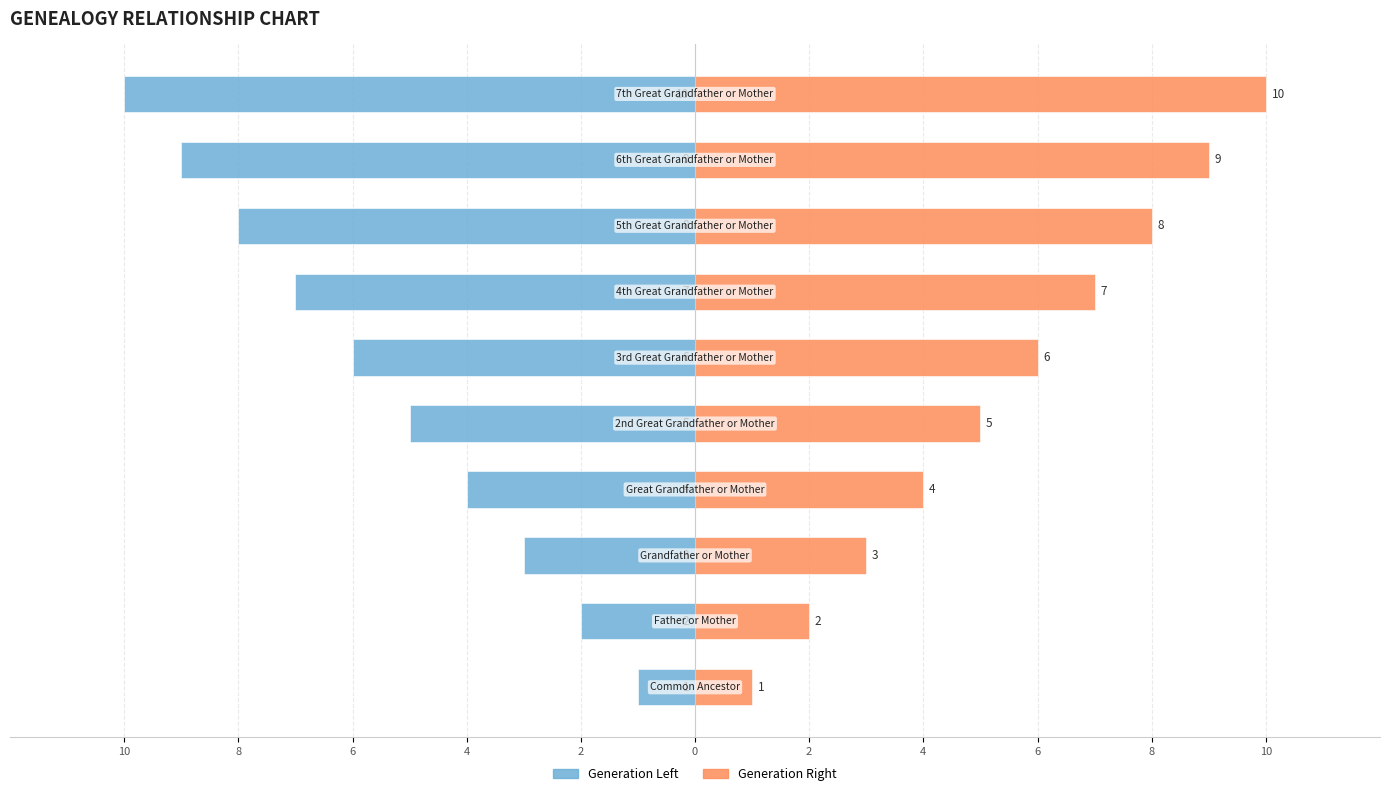

What is the minimum value for Generation Left?

-10